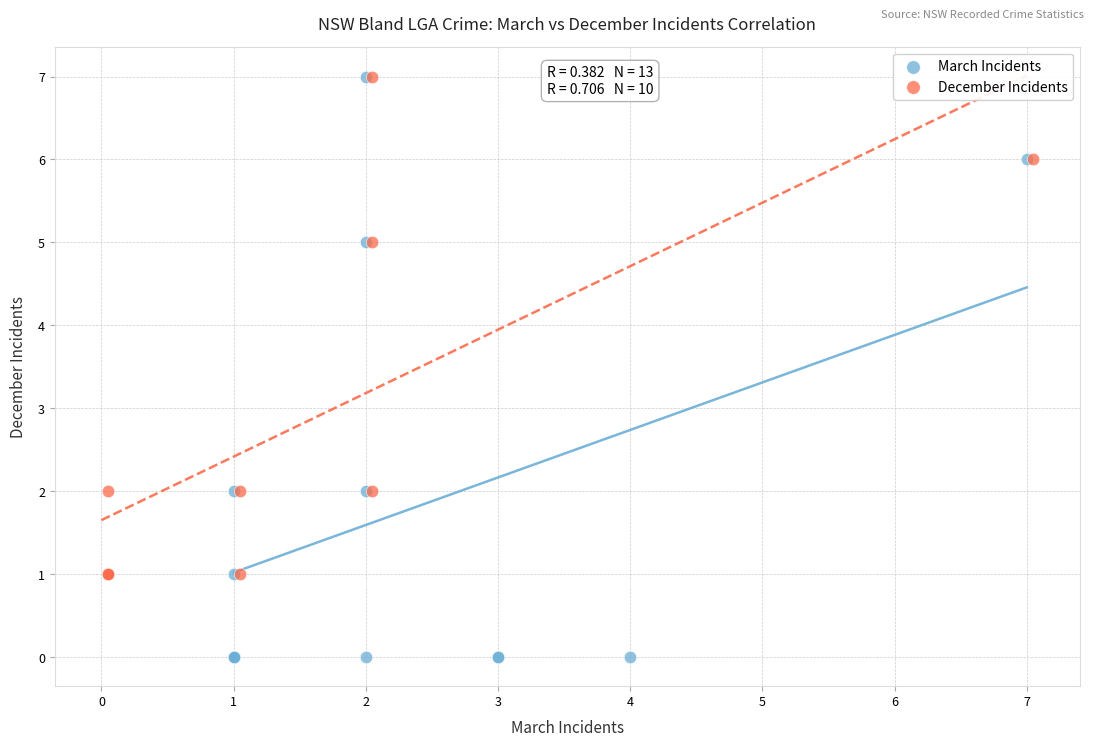

Which series has the largest Y range (max minus min)?

March Incidents